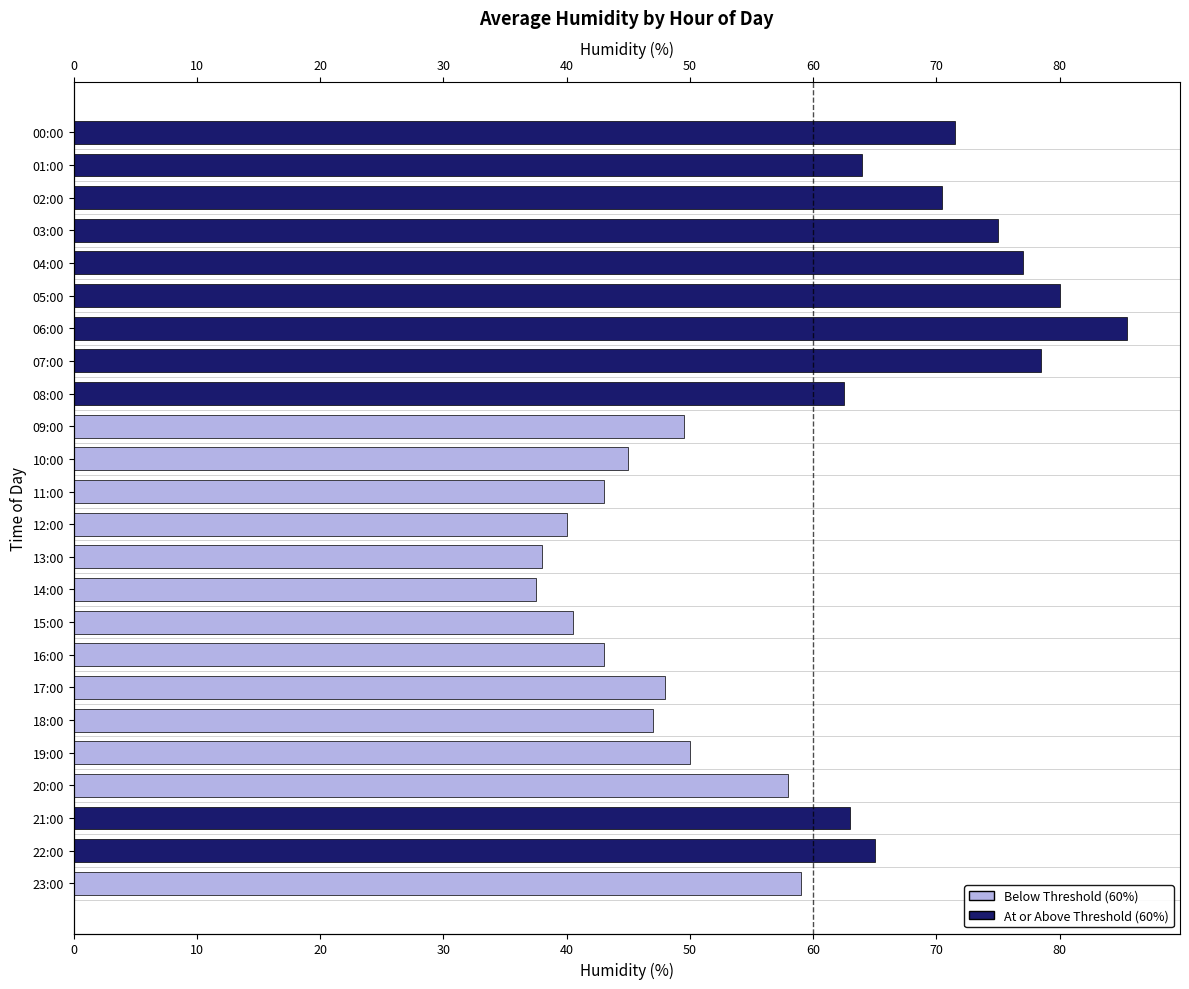

What is the sum of all values?

1391.0